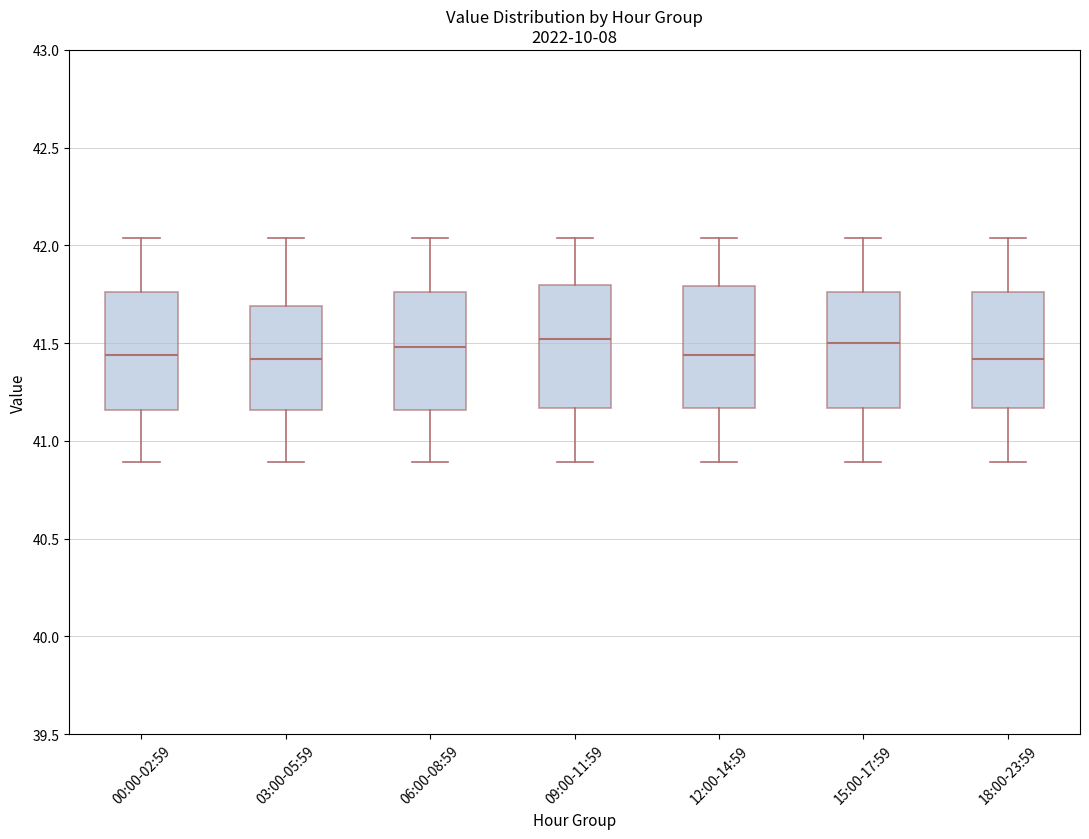

Reading left to right, read every box against the y-axis: the position of its median line, the range the box covers, and the ends of its whiskers. The values are not printed on the chart, so give them approximately, as read against the axis.

00:00-02:59: median 41.45, box 41.15 to 41.75, whiskers 40.90 to 42.05
03:00-05:59: median 41.40, box 41.15 to 41.70, whiskers 40.90 to 42.05
06:00-08:59: median 41.50, box 41.15 to 41.75, whiskers 40.90 to 42.05
09:00-11:59: median 41.50, box 41.15 to 41.80, whiskers 40.90 to 42.05
12:00-14:59: median 41.45, box 41.15 to 41.80, whiskers 40.90 to 42.05
15:00-17:59: median 41.50, box 41.15 to 41.75, whiskers 40.90 to 42.05
18:00-23:59: median 41.40, box 41.15 to 41.75, whiskers 40.90 to 42.05